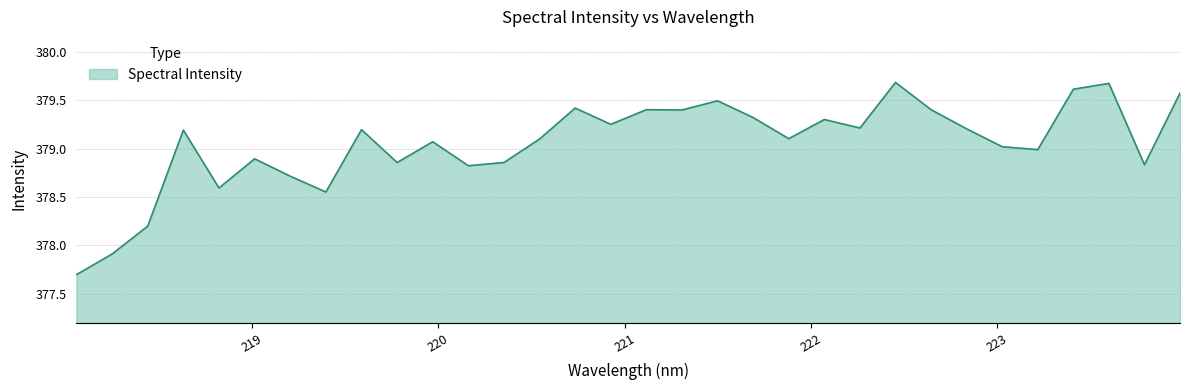

What is the minimum value shown in the chart?

377.7